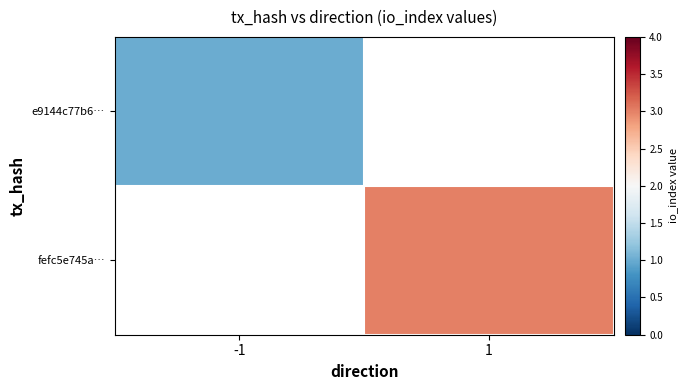

Is it true that fefc5e745a… equals 3.0 at 1?

True